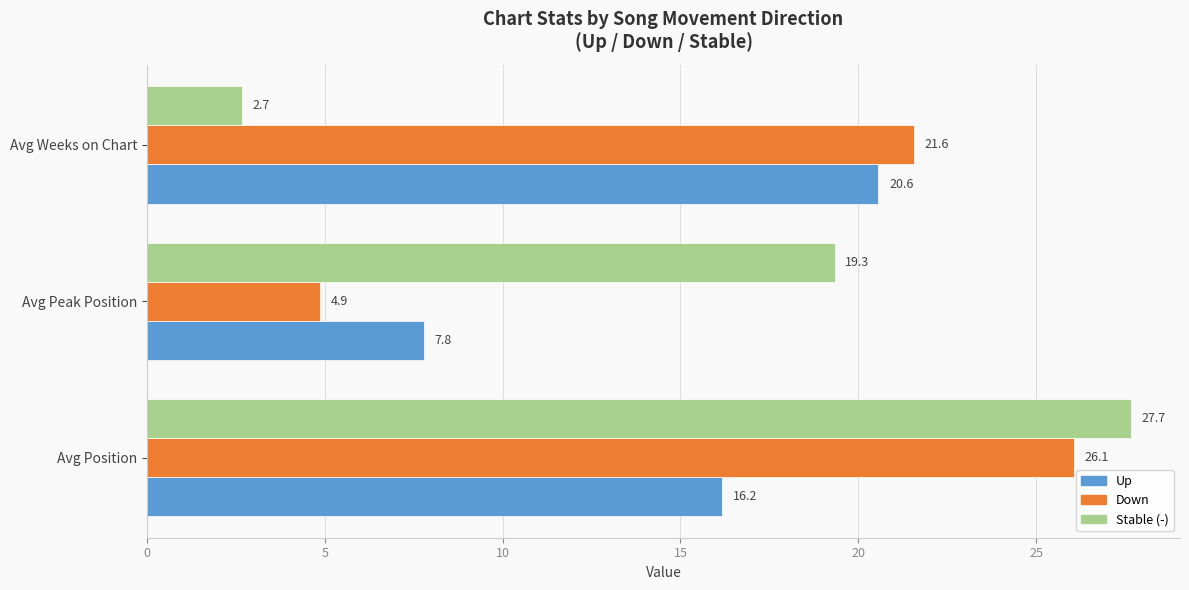

Which series has the largest range (max minus min)?

Stable (-)